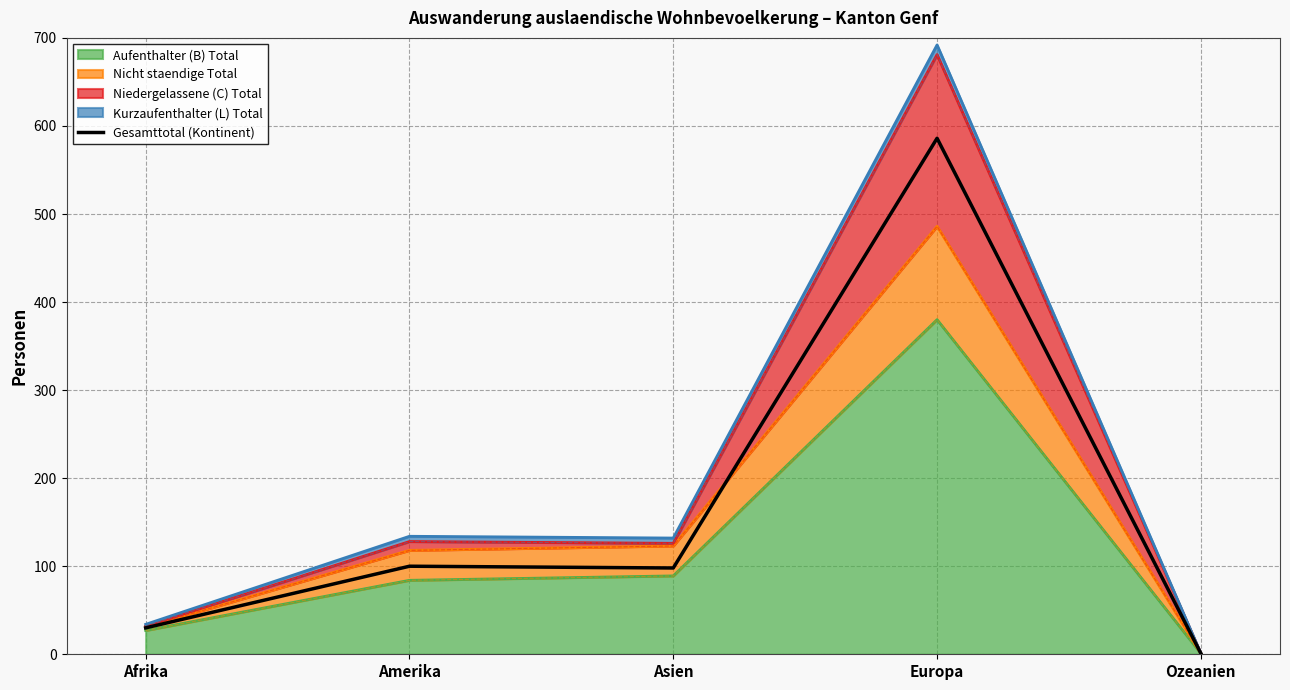

Which label corresponds to the smallest value in the chart?

Ozeanien